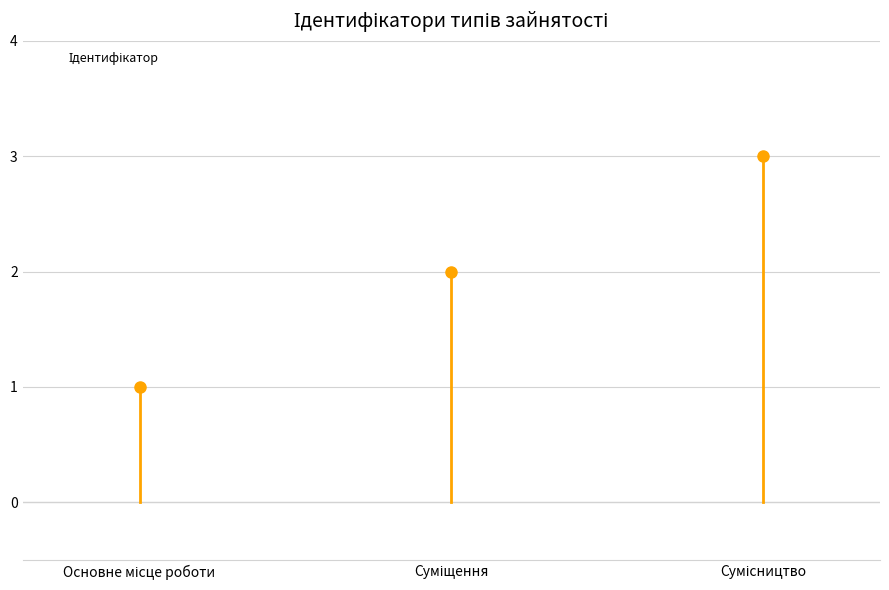

What is the label of the 1st bar from the right?

Сумісництво